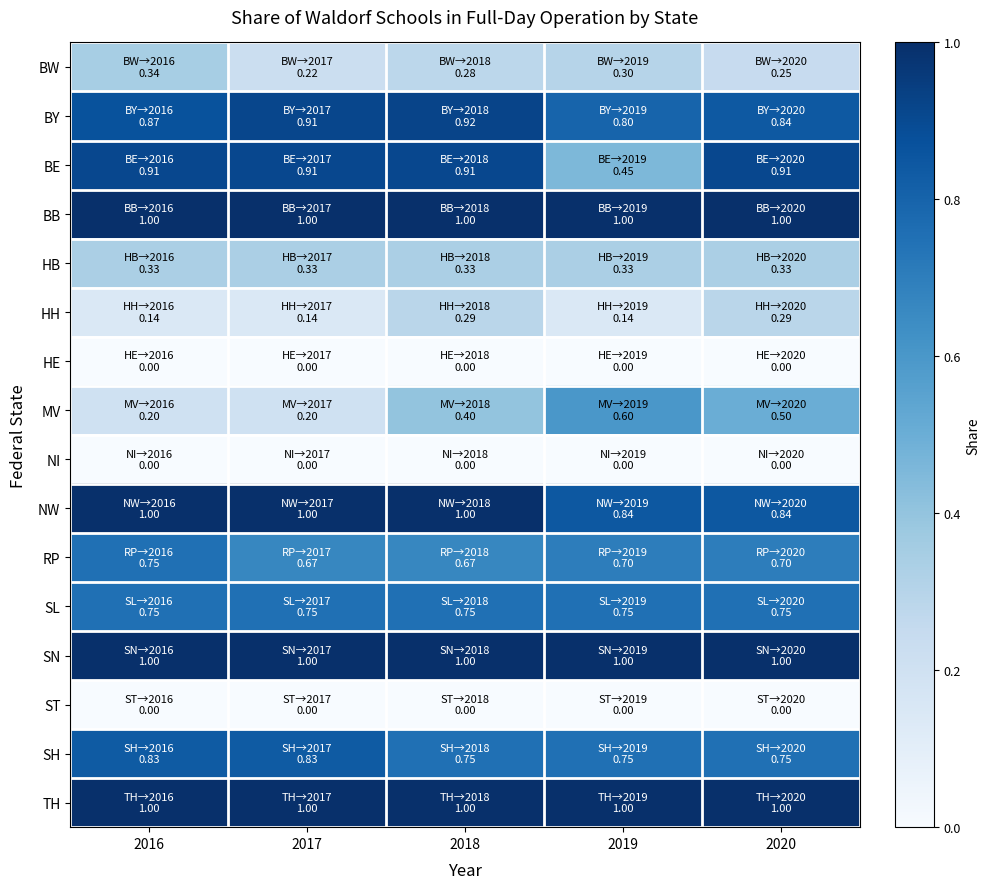

What is the total value across all series at 2019?

8.7